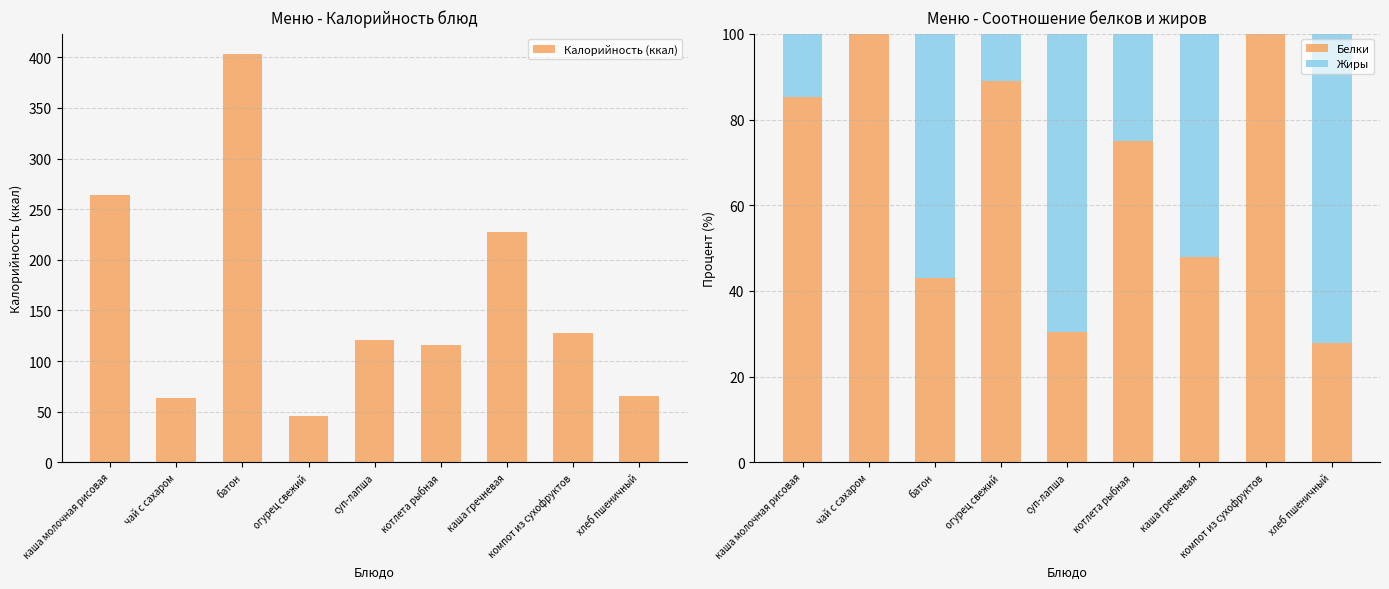

What is the average value of the Белки series?

66.5